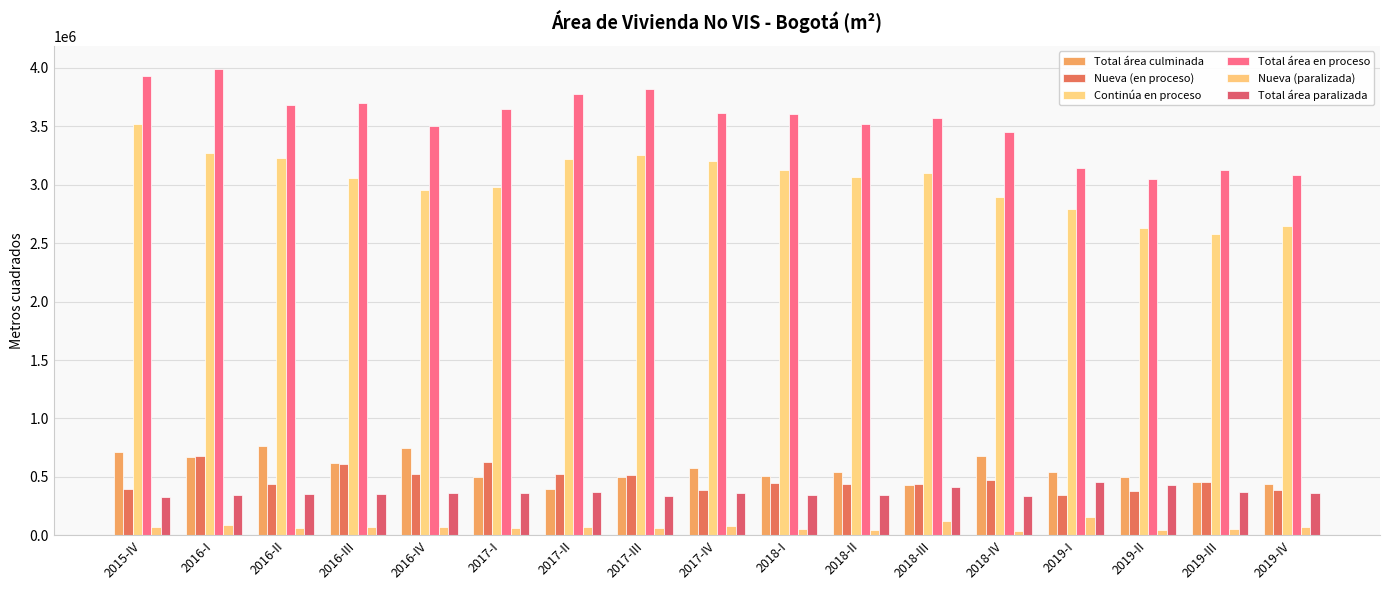

What value does the Nueva (paralizada) series have at 2017-III, to the nearest 10?

62020